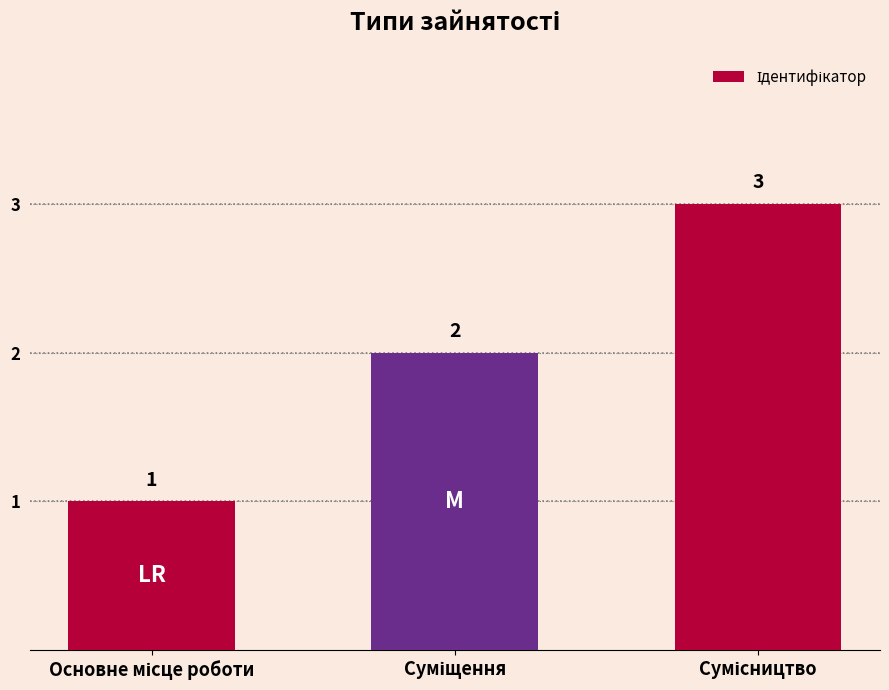

What is the average value?

2